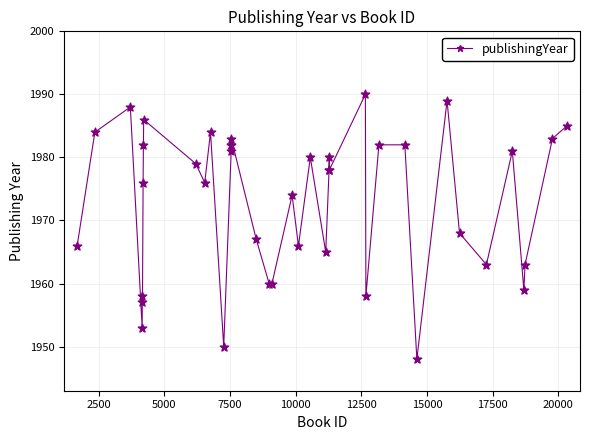

What is the value of the 32nd point from the left?

1948